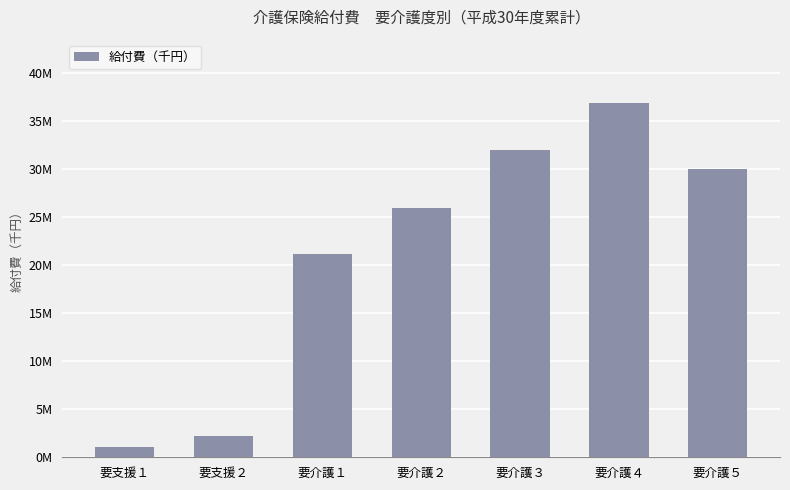

What is the difference between the values at 要介護５ and 要介護４?

6800808.4